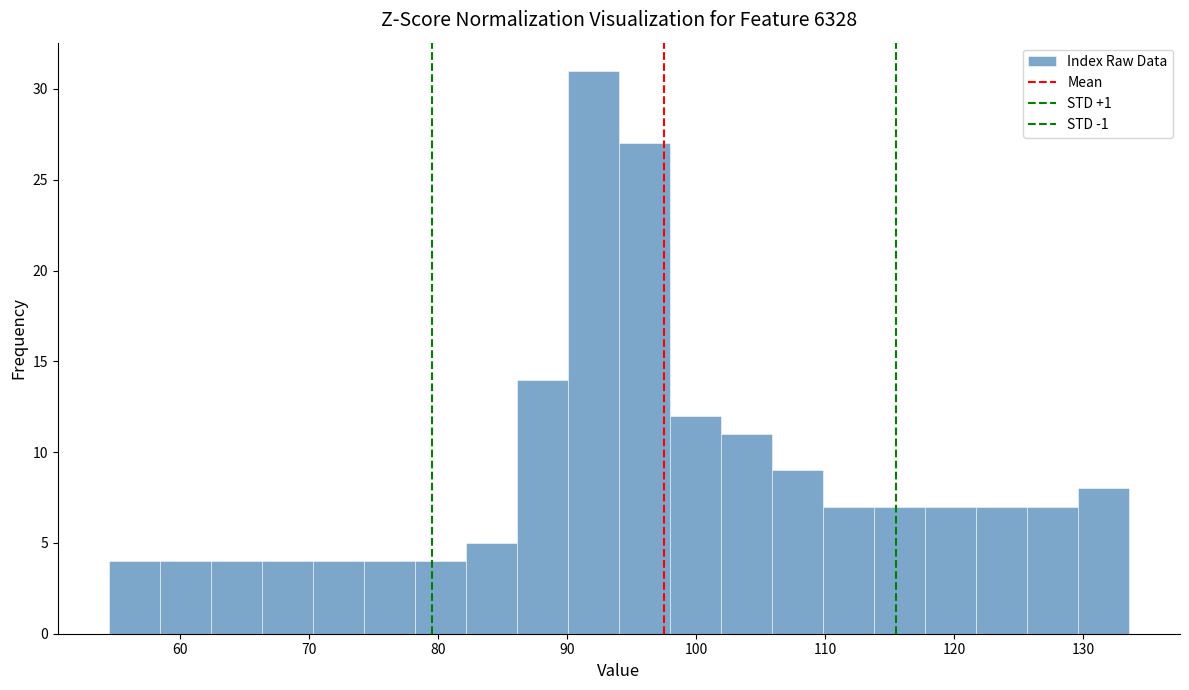

Read against the x-axis, roughly where is the centre of the tallest bar?

92